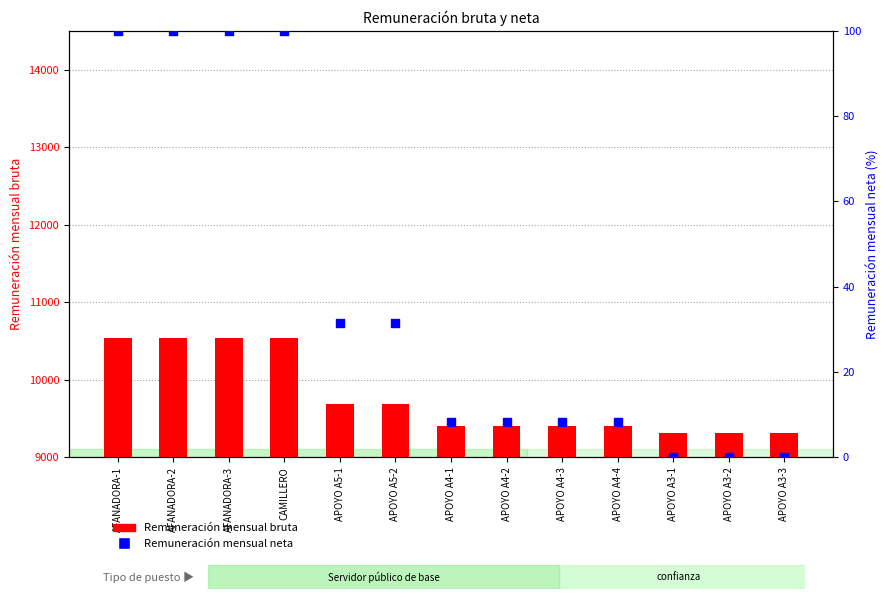

Which series contains the highest Y value?

Remuneración mensual bruta